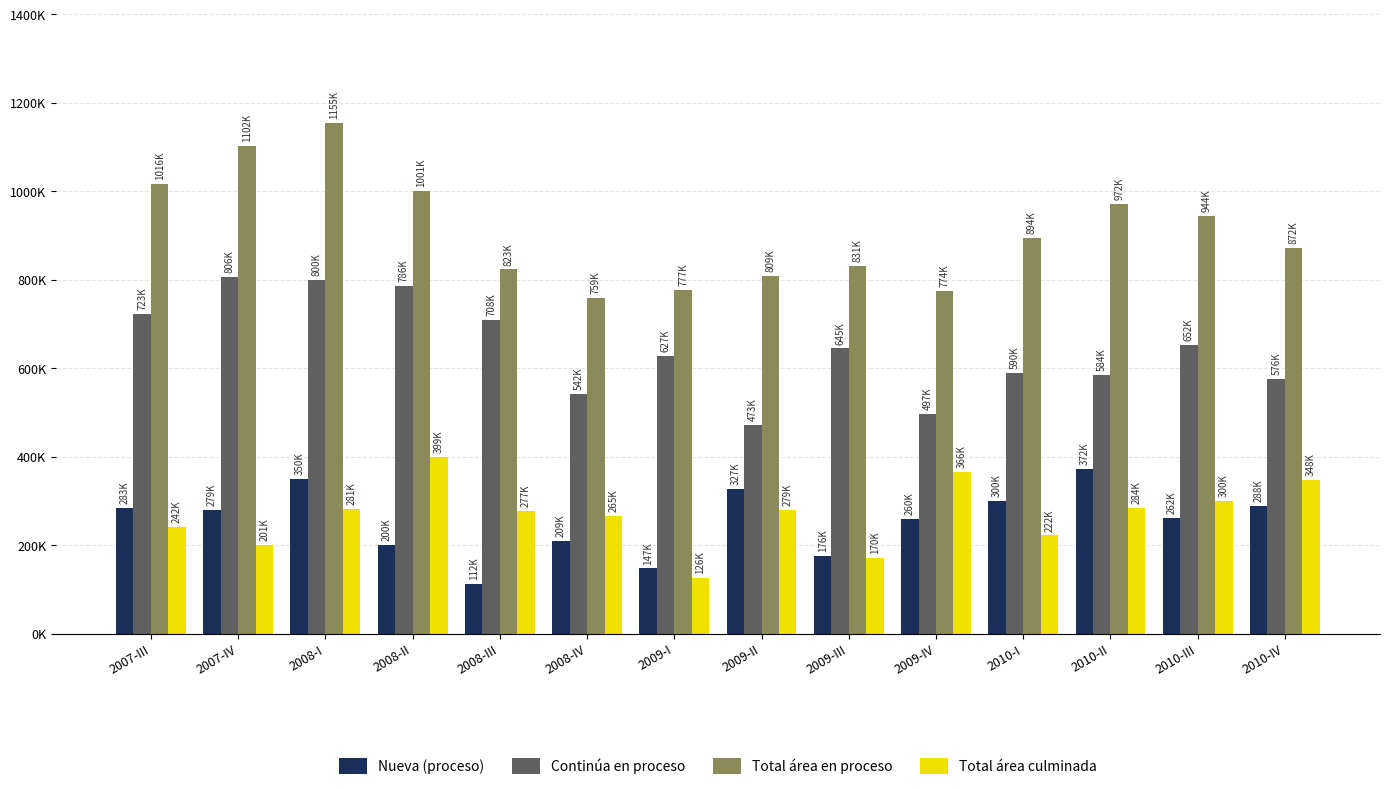

Which category has the highest value across all series?

2008-I